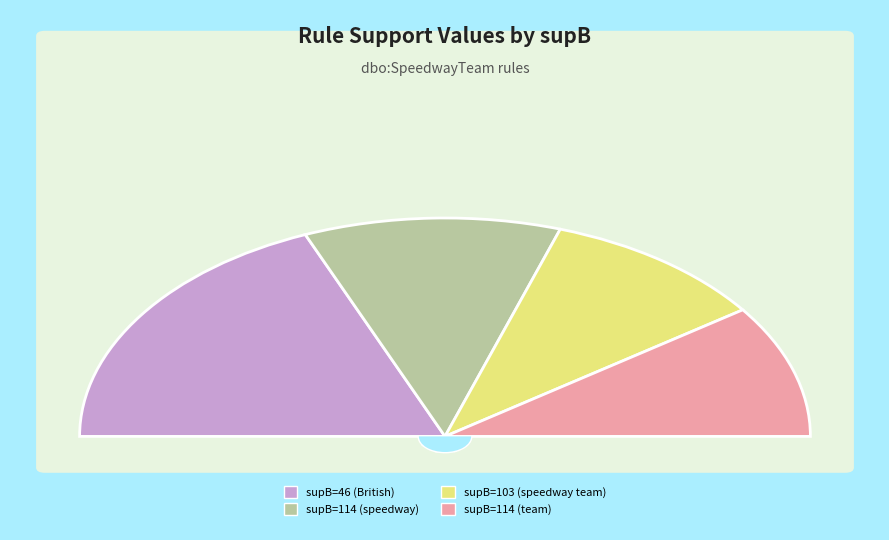

Combined, do 114 and 46 account for over 50%?

Yes